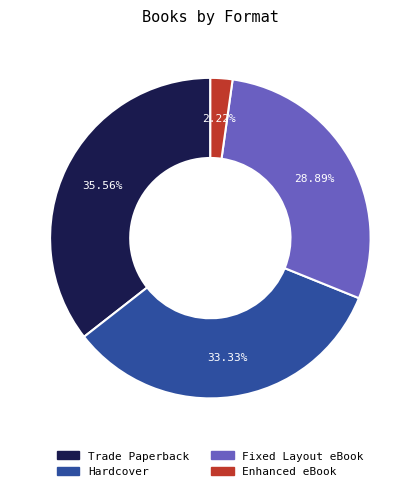

What percentage is the Enhanced eBook slice, to the nearest percent?

2%